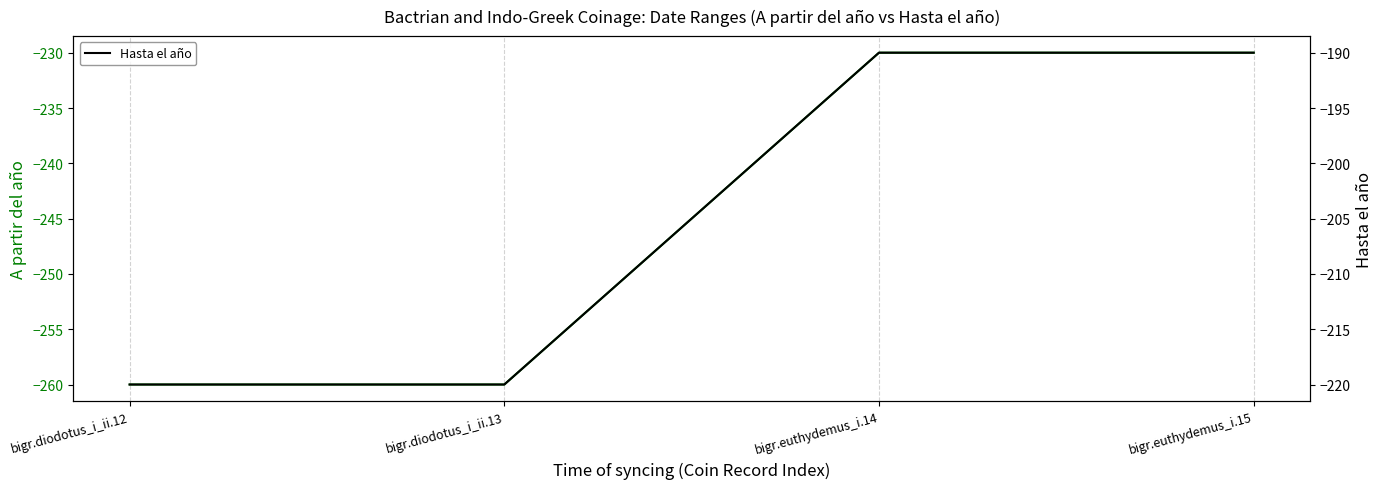

True or false: A partir del año has more than 2 interior local peaks.

False